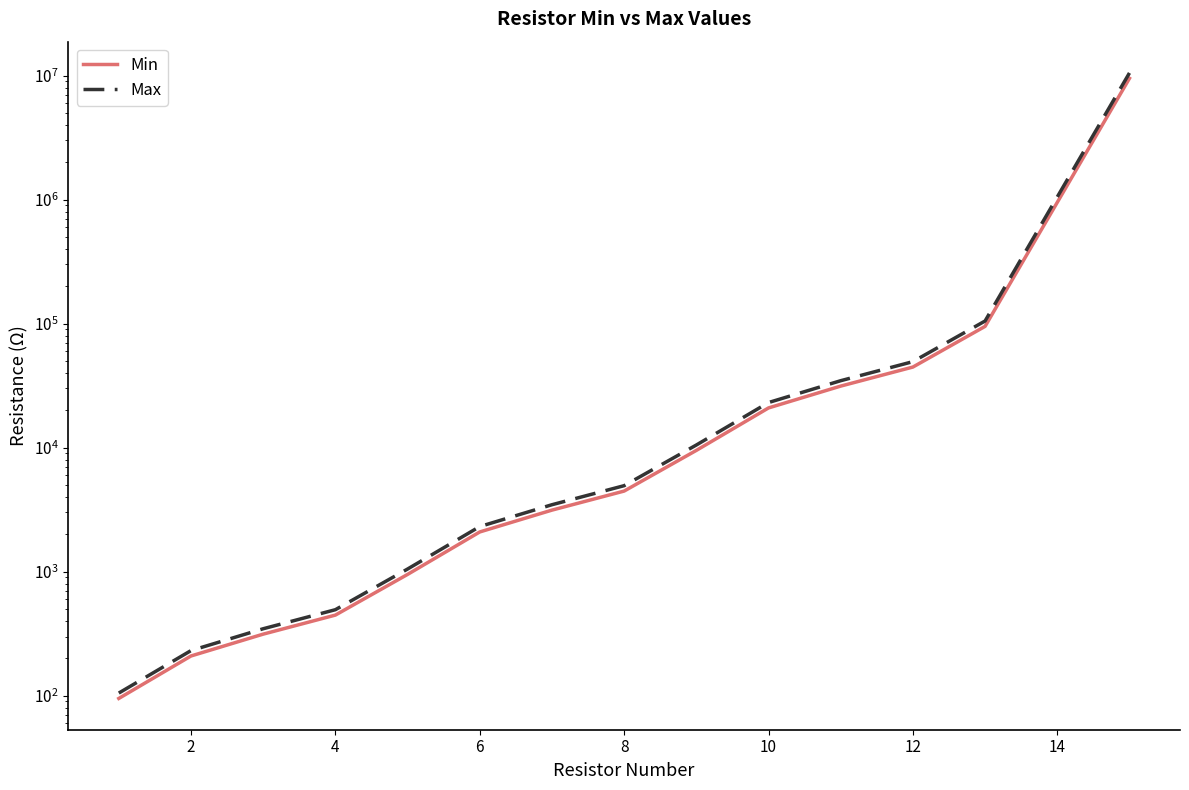

What is the sum of all Min values?

10663104.0